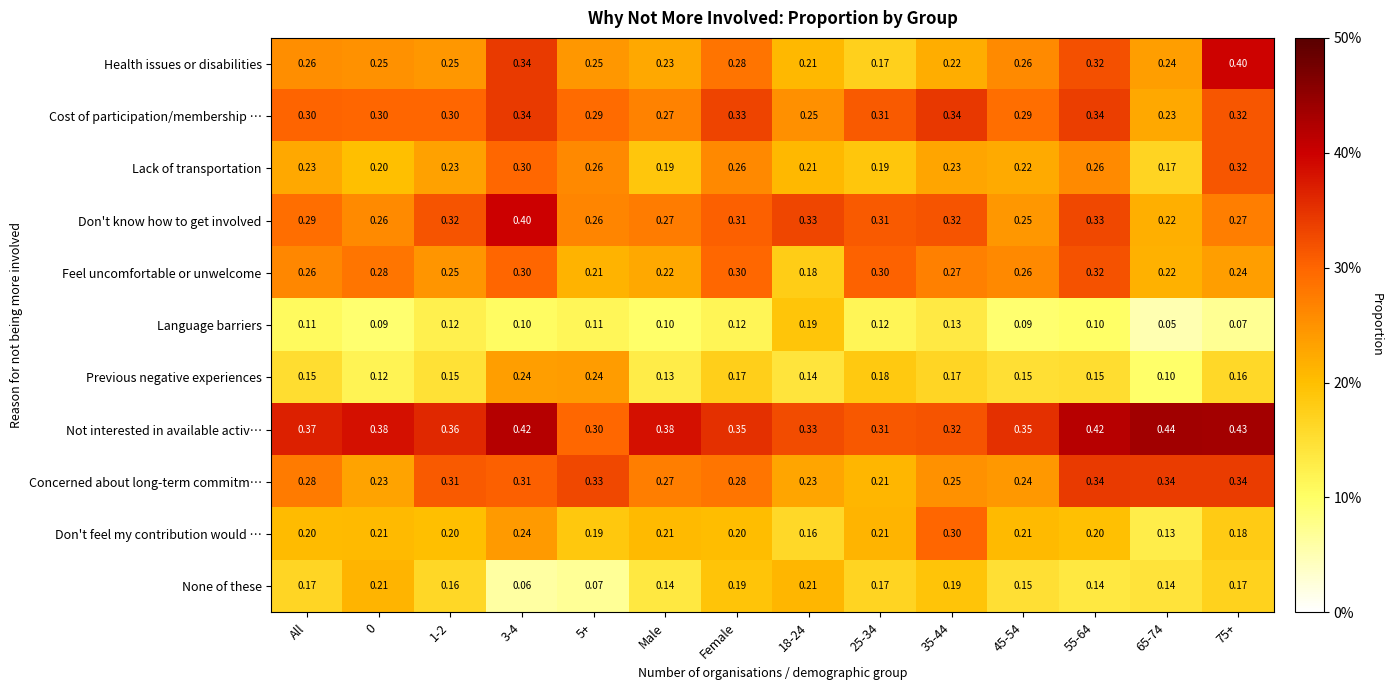

Is the value of Not interested in available activ… at 75+ greater than the value of Language barriers at 55-64?

Yes